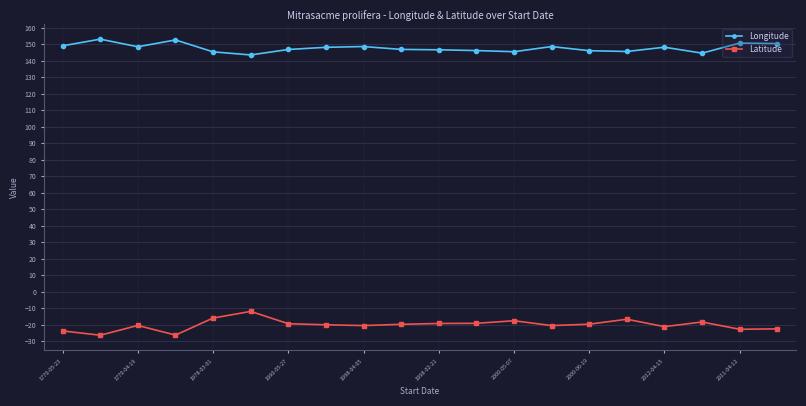

True or false: Latitude and Longitude intersect in this chart.

False